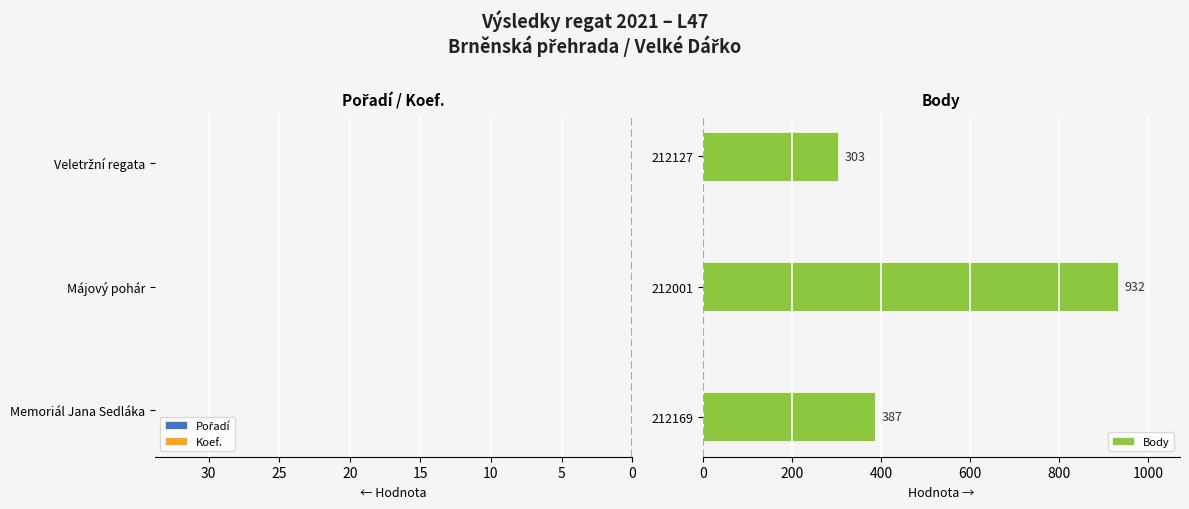

How many bars are there in each group?

3